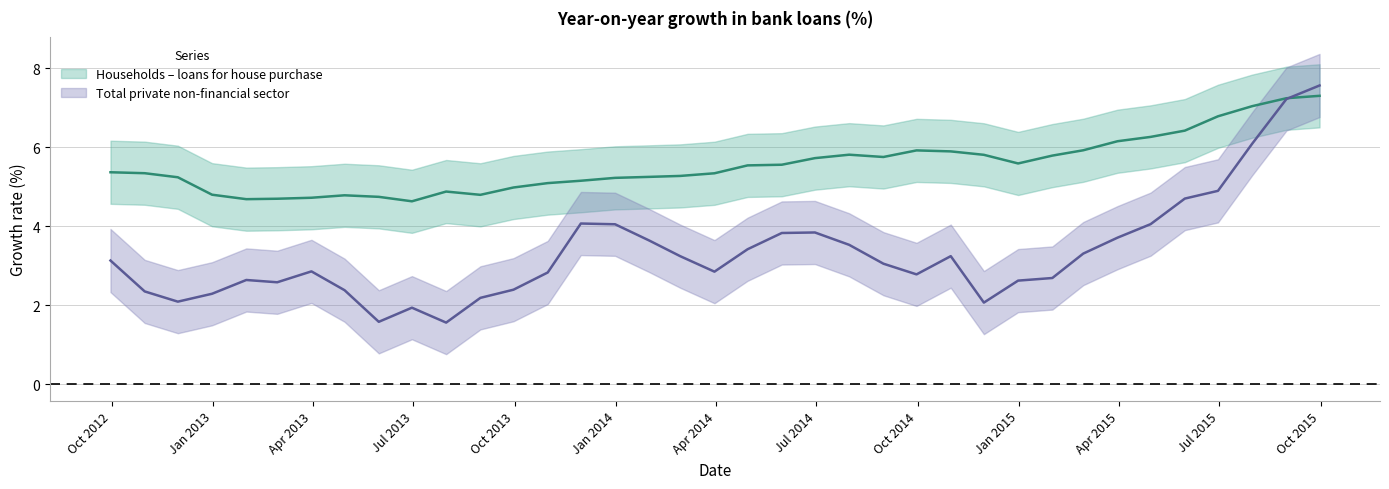

What is the label of the 3rd point from the left?

2012-11-30